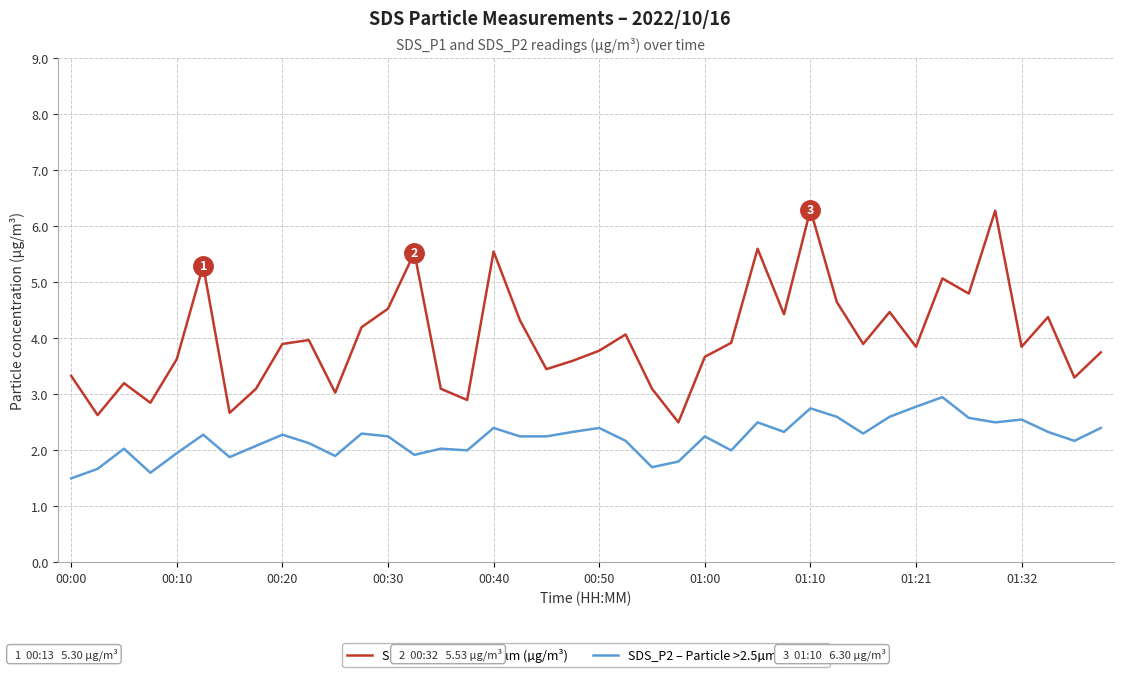

What is the maximum value shown in the chart?

6.3